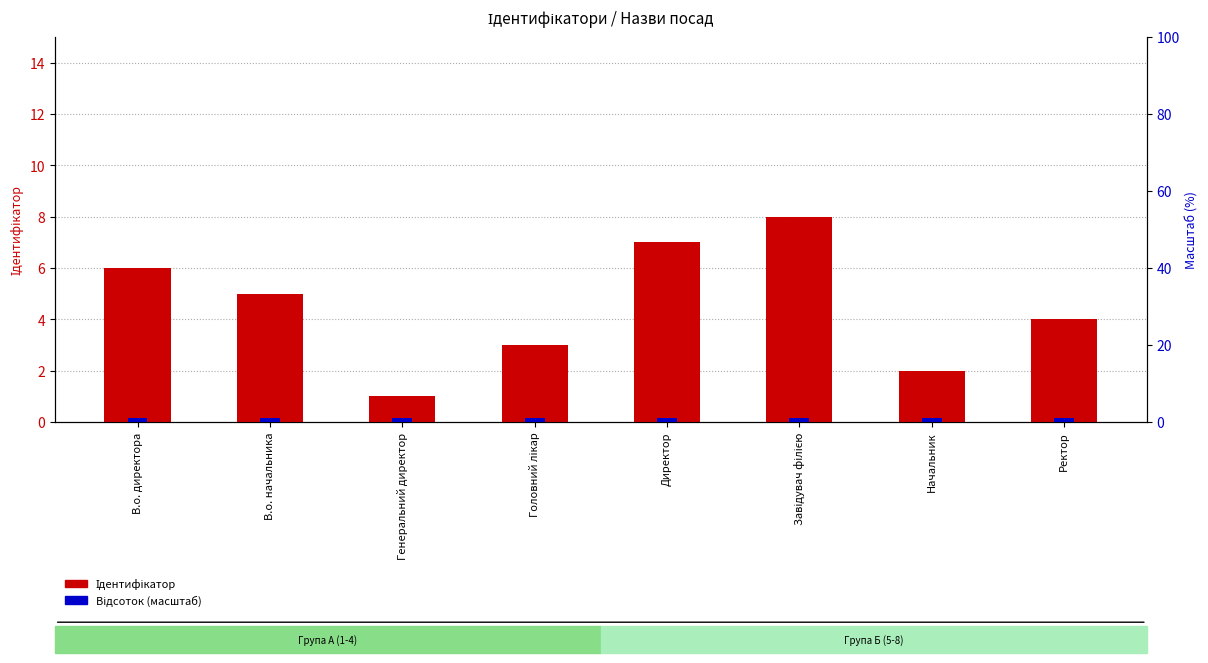

Which category has the lowest value in the Відсоток (масштаб) series?

В.о. директора